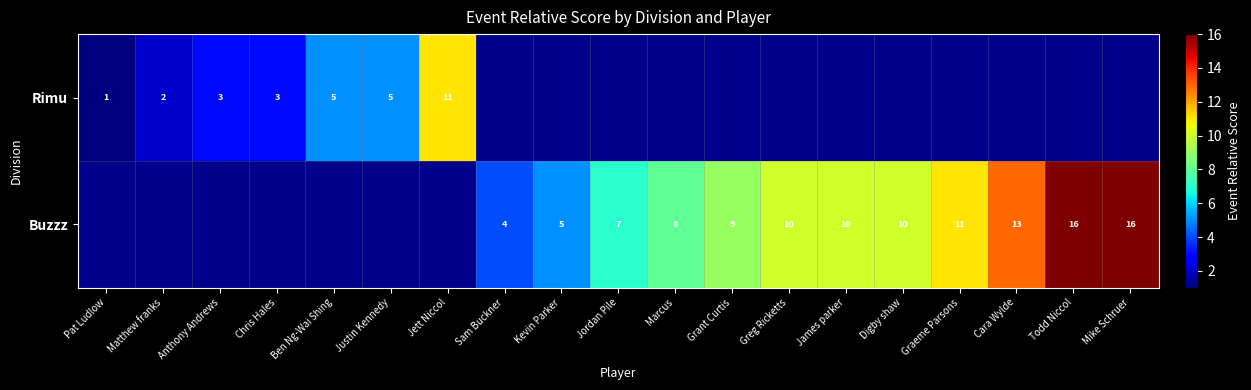

Which category has the highest value across all series?

Todd Niccol